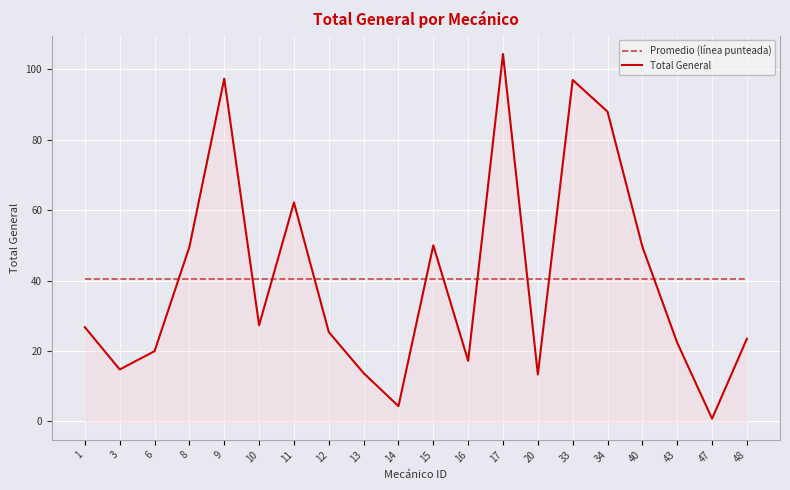

How many interior local peaks does the Total General series have?

5